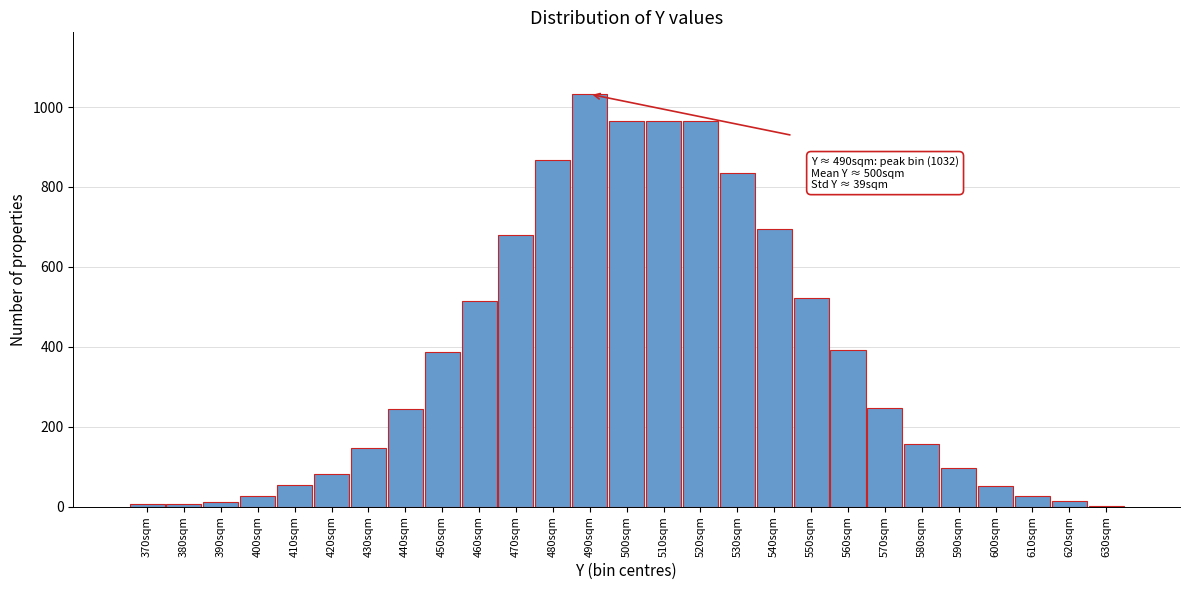

Which category has the highest value across all series?

490sqm